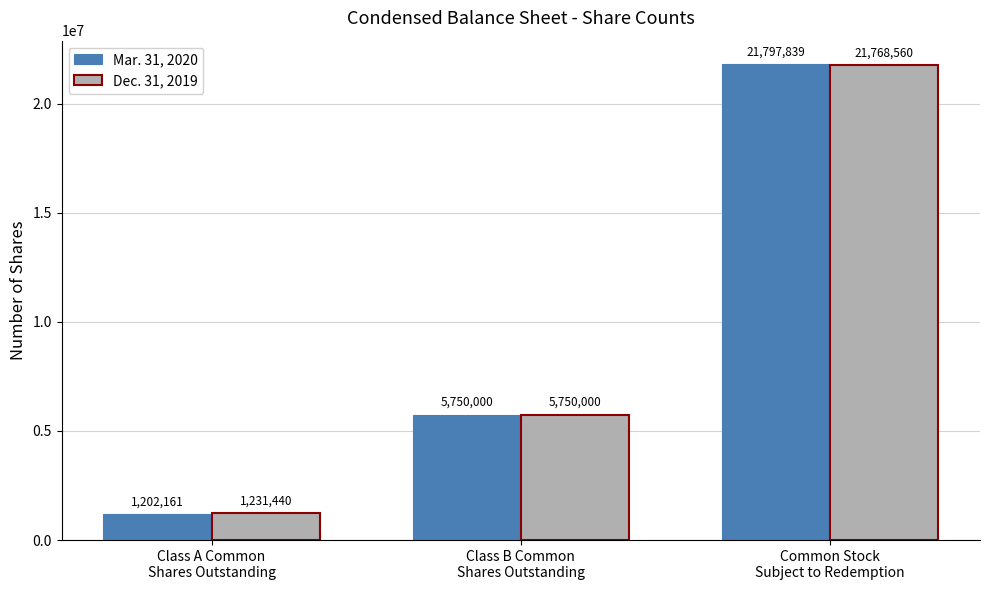

Count the number of data series in this chart.

2